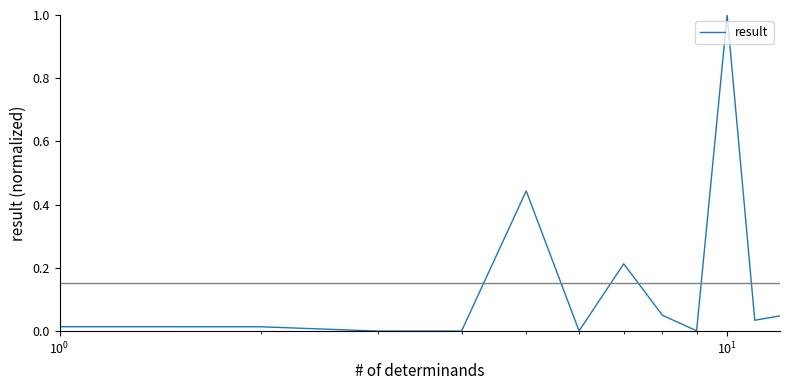

Is this an area chart (filled region under the line)?

No